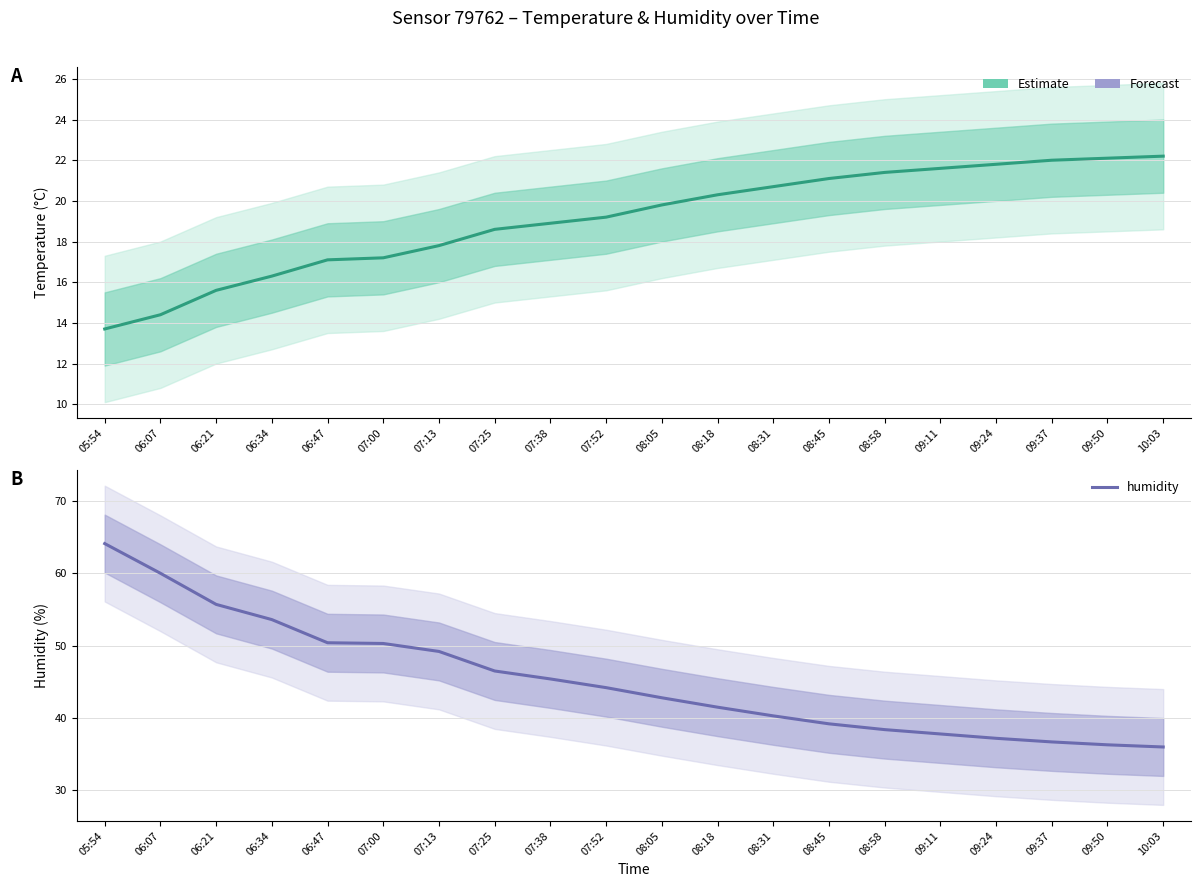

At which label is temperature closest to 17?

06:47